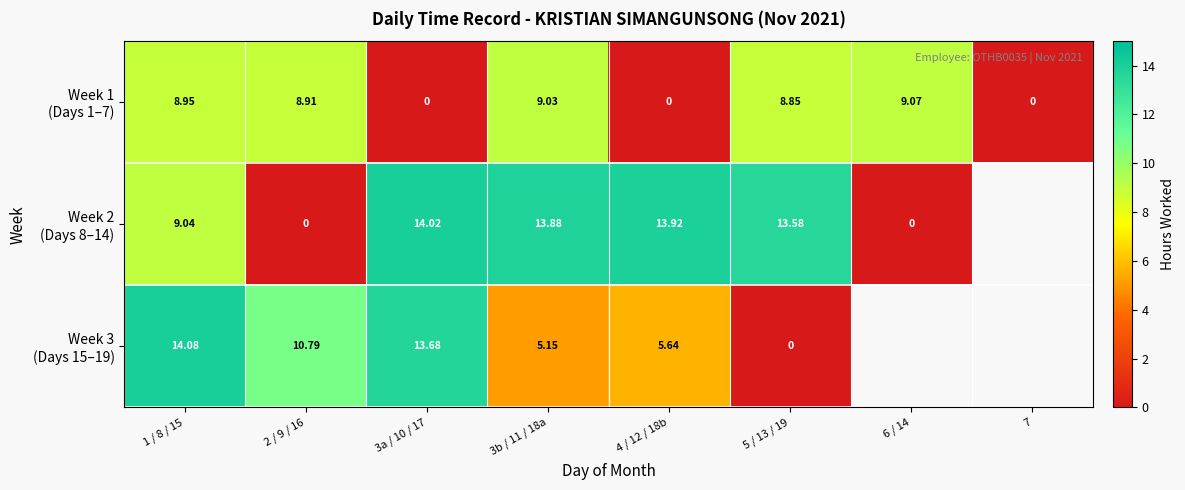

At which label does Week 2 (Days 8–14) first exceed 13?

3a / 10 / 17